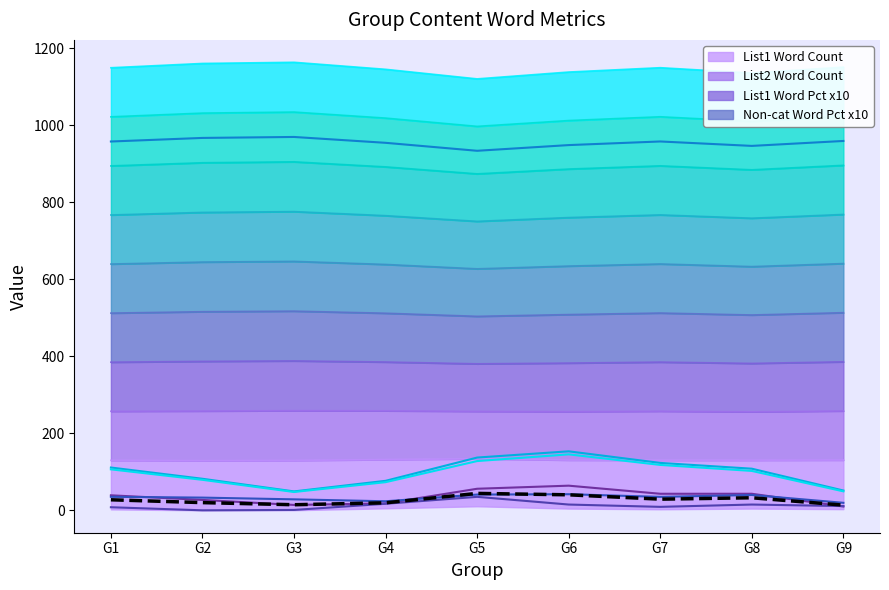

At which category does the chart reach its minimum across all series?

G9